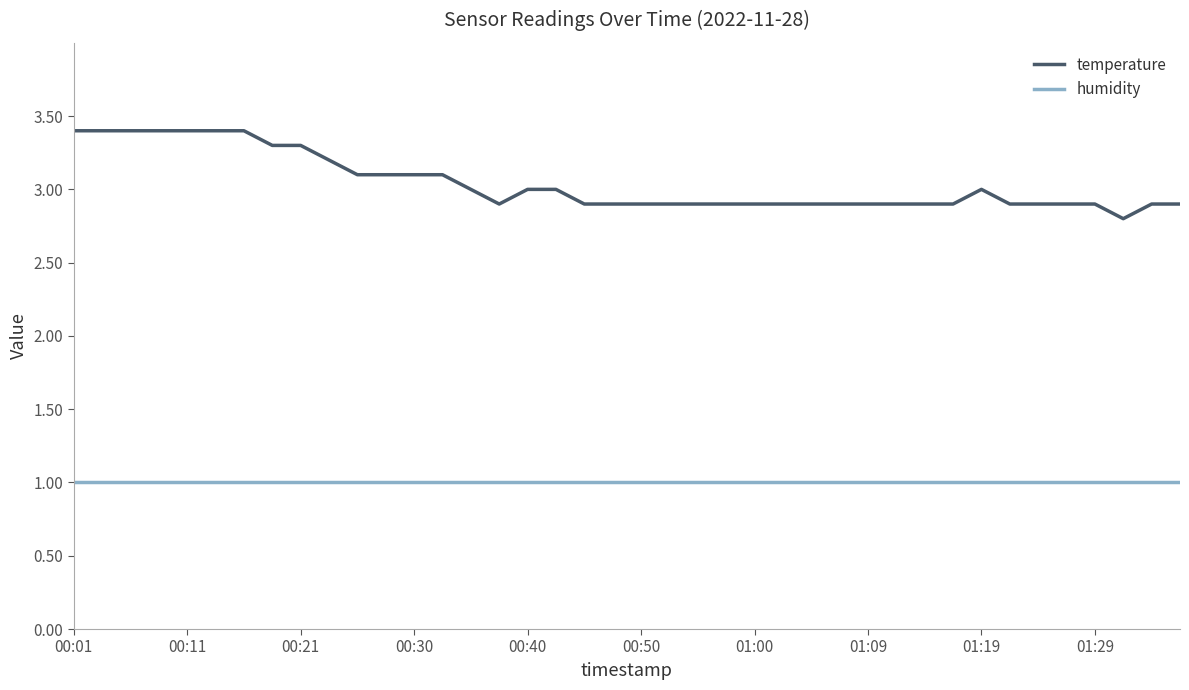

Which series has the widest spread of values?

temperature